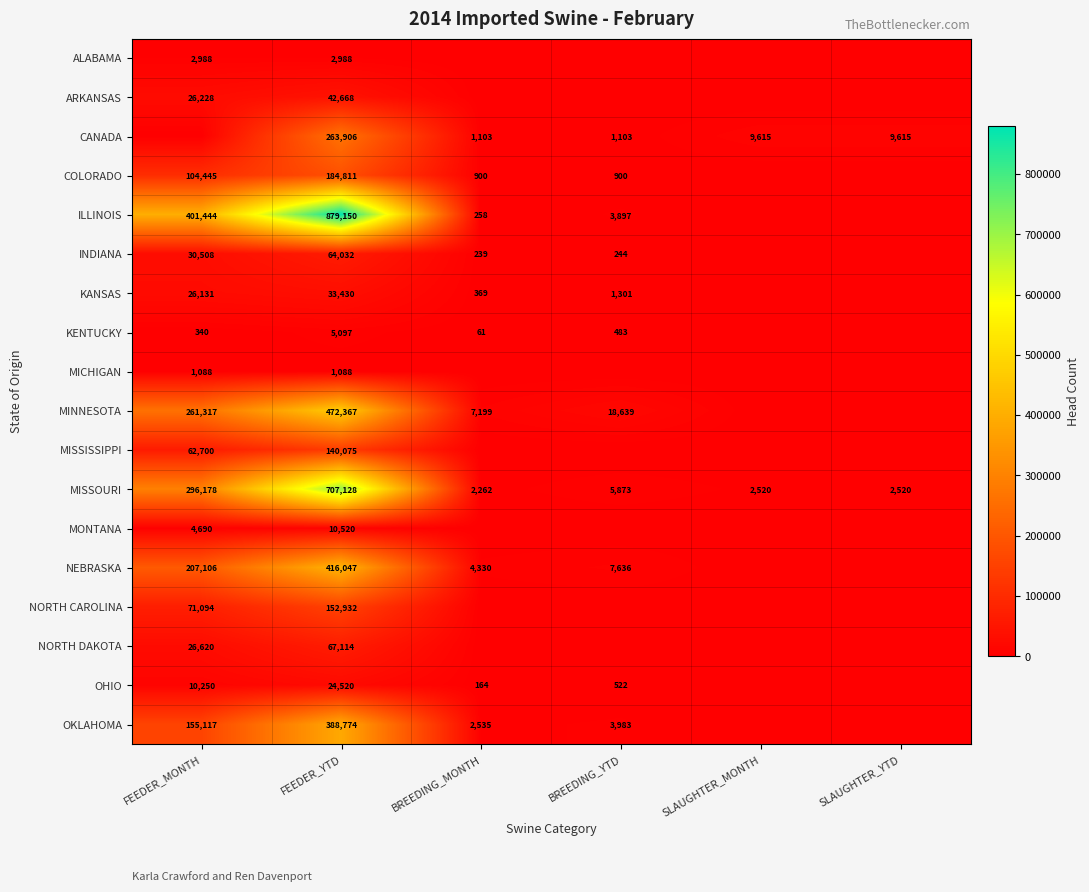

What is the total value across all series at FEEDER_YTD?

3856647